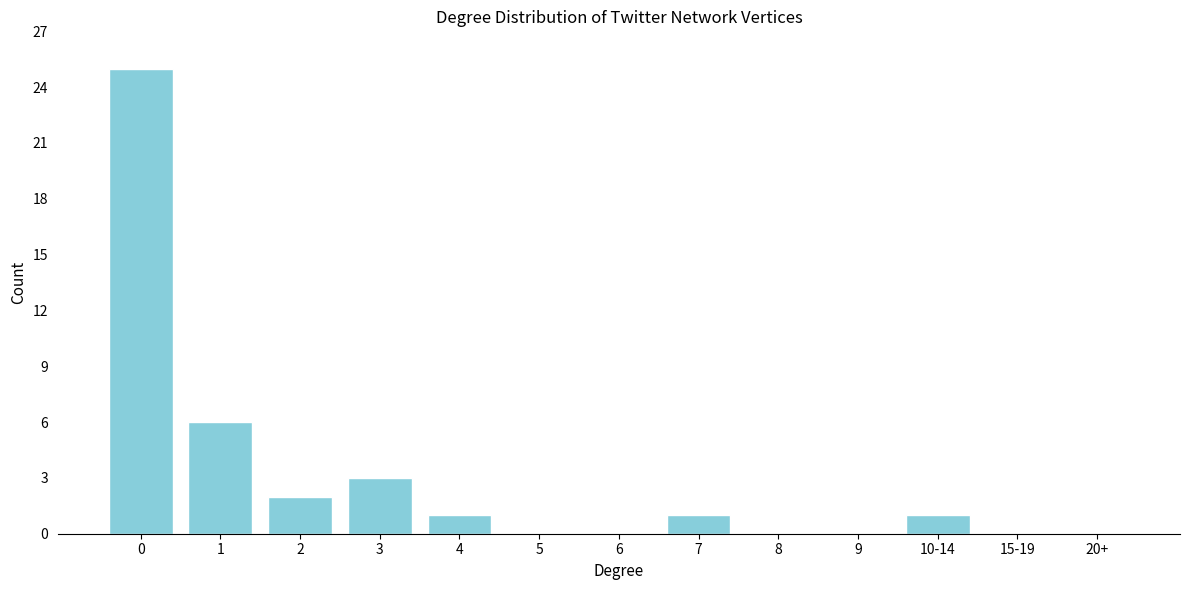

Reading left to right, what are all the values shown in this chart?

0=25	1=6	2=2	3=3	4=1	5=0	6=0	7=1	8=0	9=0	10-14=1	15-19=0	20+=0